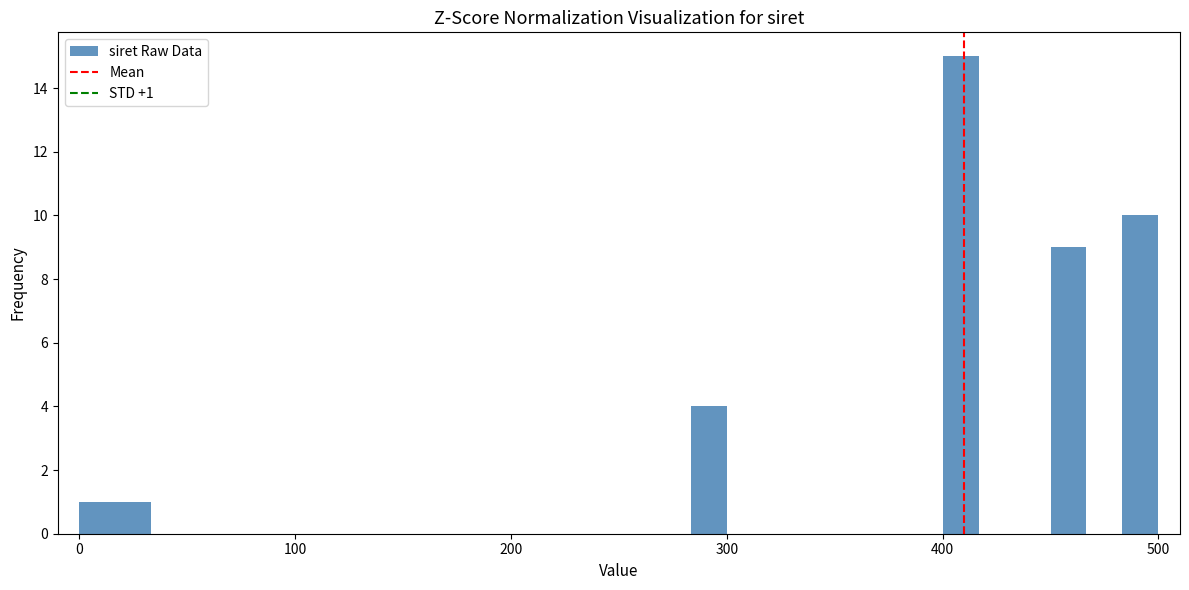

Around what value on the x-axis is the tallest bar? Give the approximate position of its centre, as read against the axis.

410